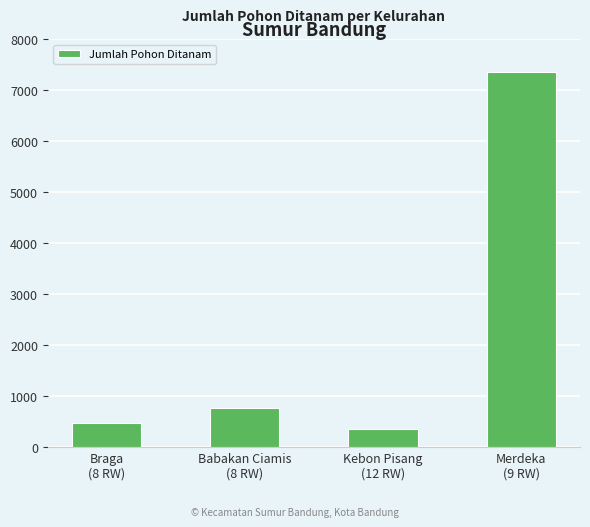

What is the minimum value shown in the chart?

354